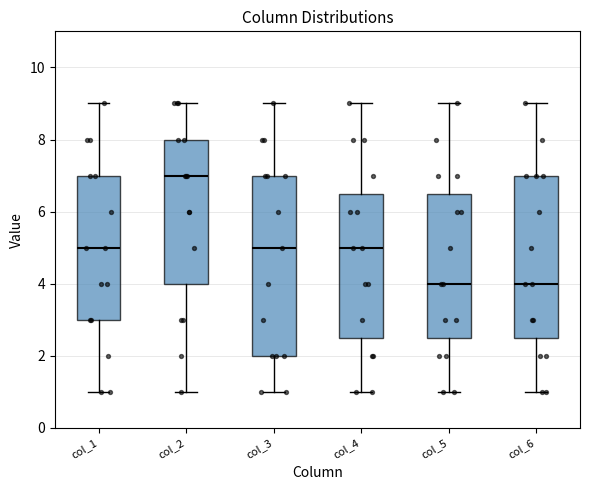

Which box's median line is the highest?

col_2